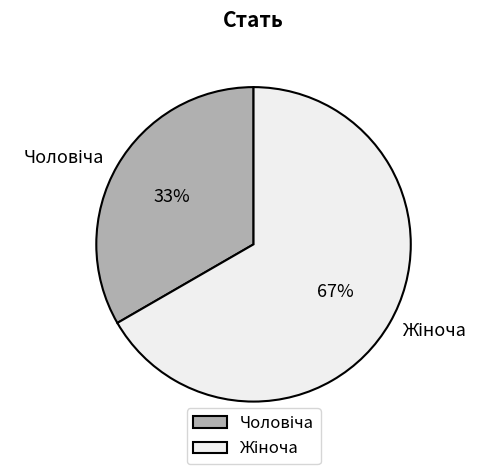

To the nearest percent, what is the average slice percentage?

50%